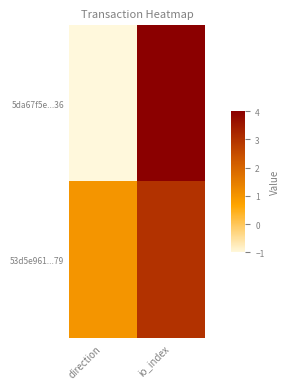

At direction, list the series in order from largest to smallest.

53d5e961...79, 5da67f5e...36